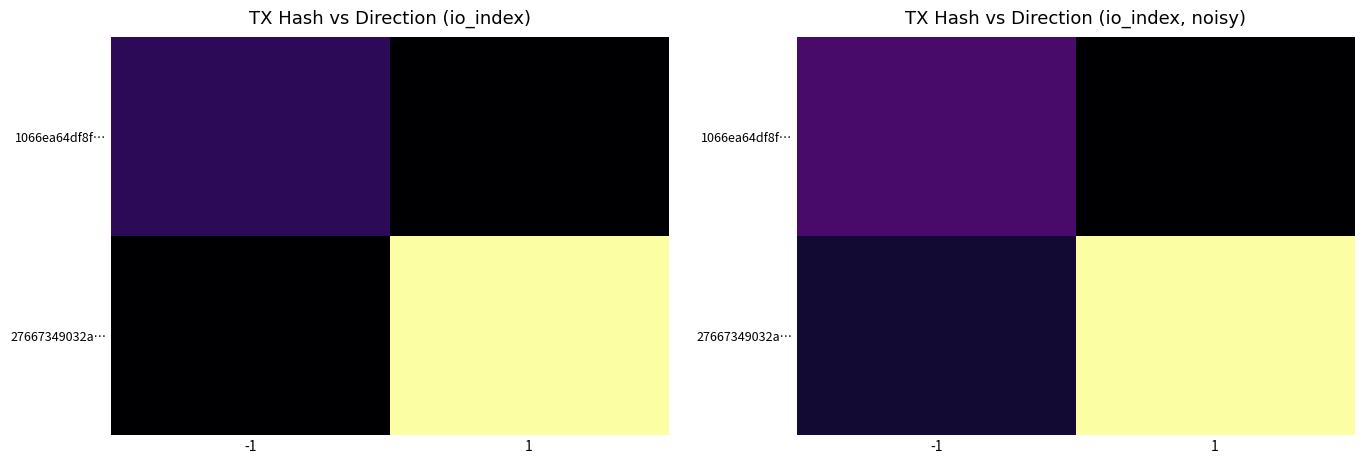

What is the spread (max minus min) of values at 1?

13.8